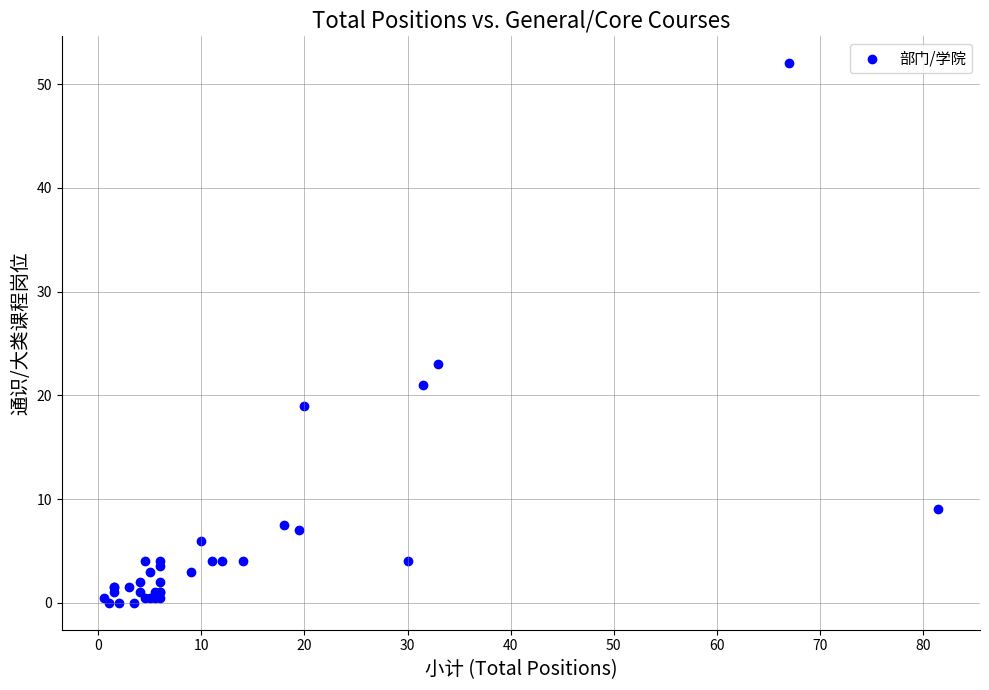

What Y value in the scatter plot is closest to 26?

23.0